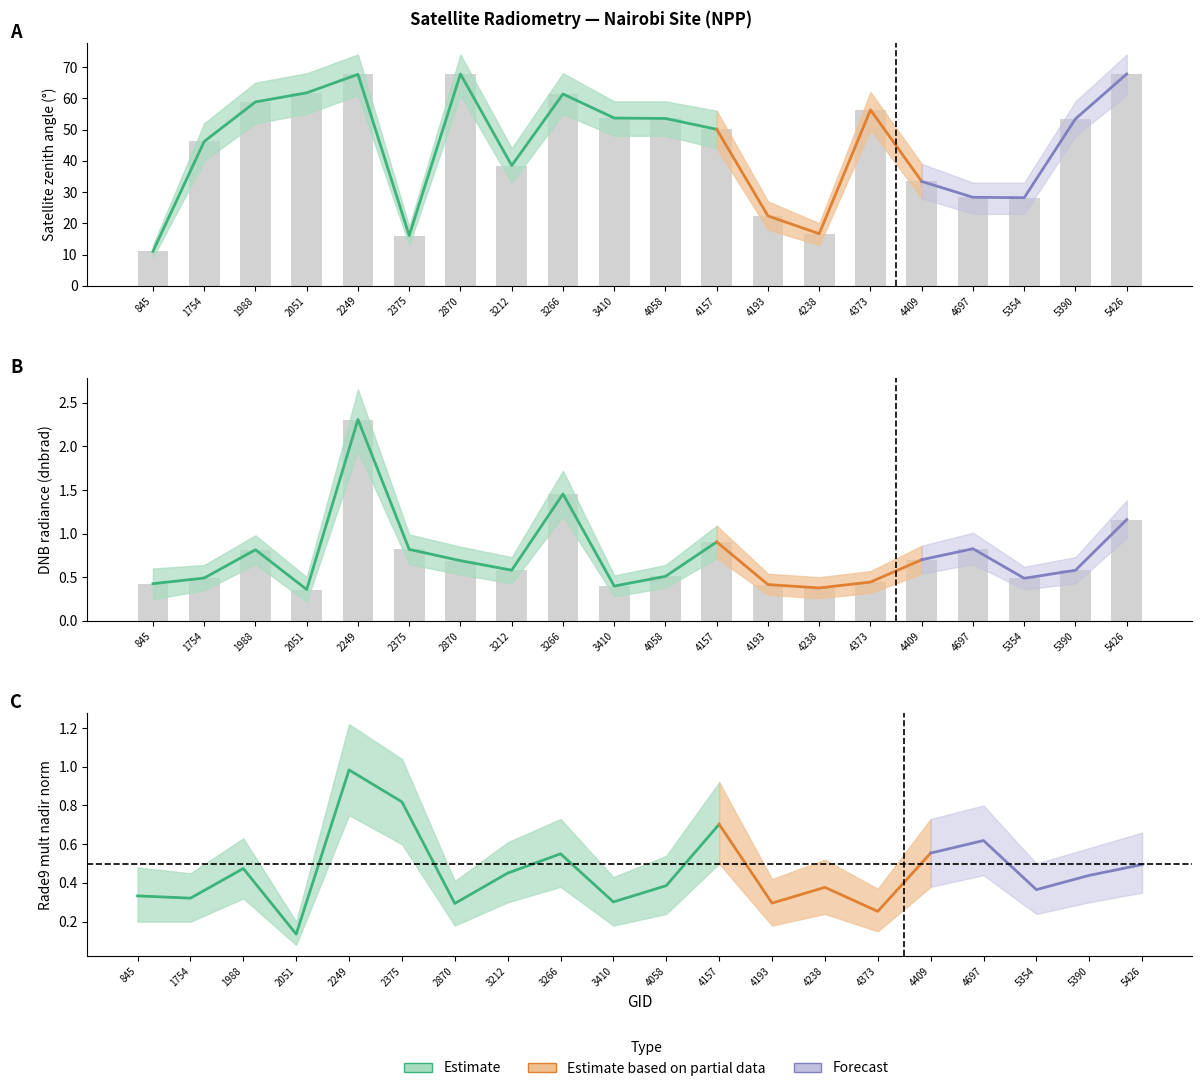

What is the maximum value shown in the chart?

67.8